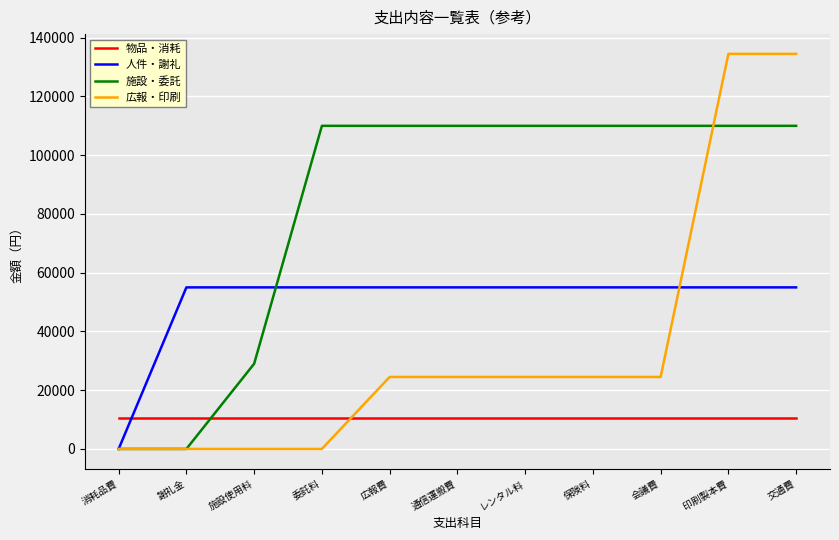

List the series in order of their peak value, lowest first.

物品・消耗, 人件・謝礼, 施設・委託, 広報・印刷